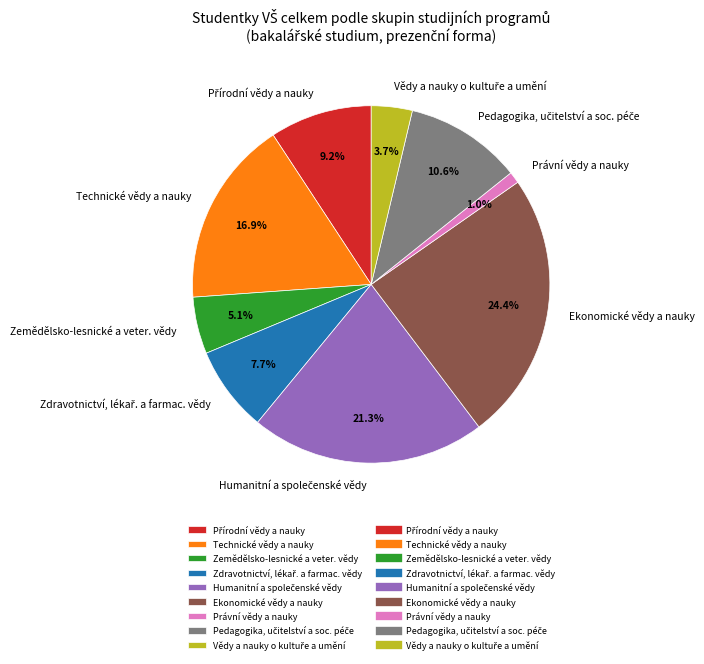

Does any single category account for the majority?

No